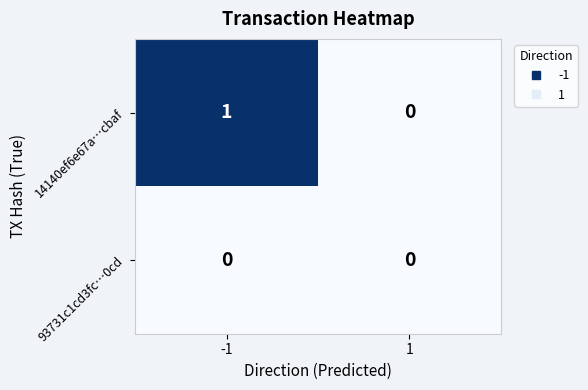

True or false: 14140ef6e67a…cbaf has a value of 1 at -1.

True